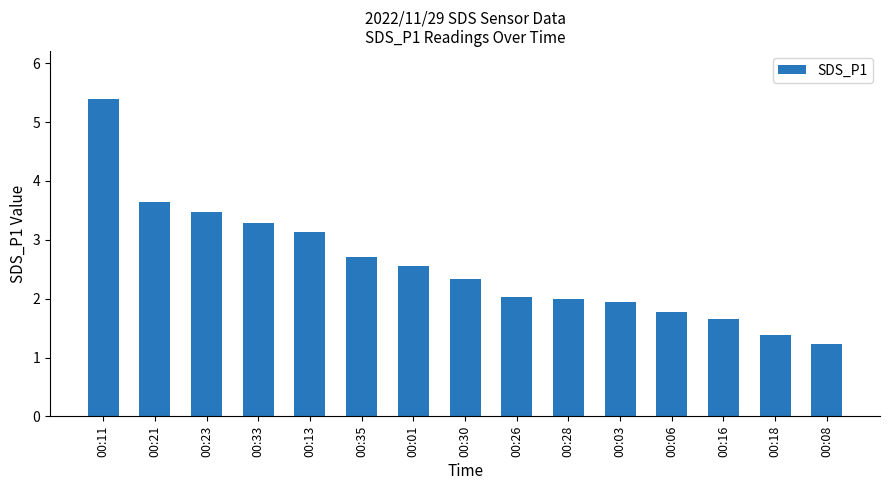

What is the change in value from 00:11 to 00:26?

-3.4